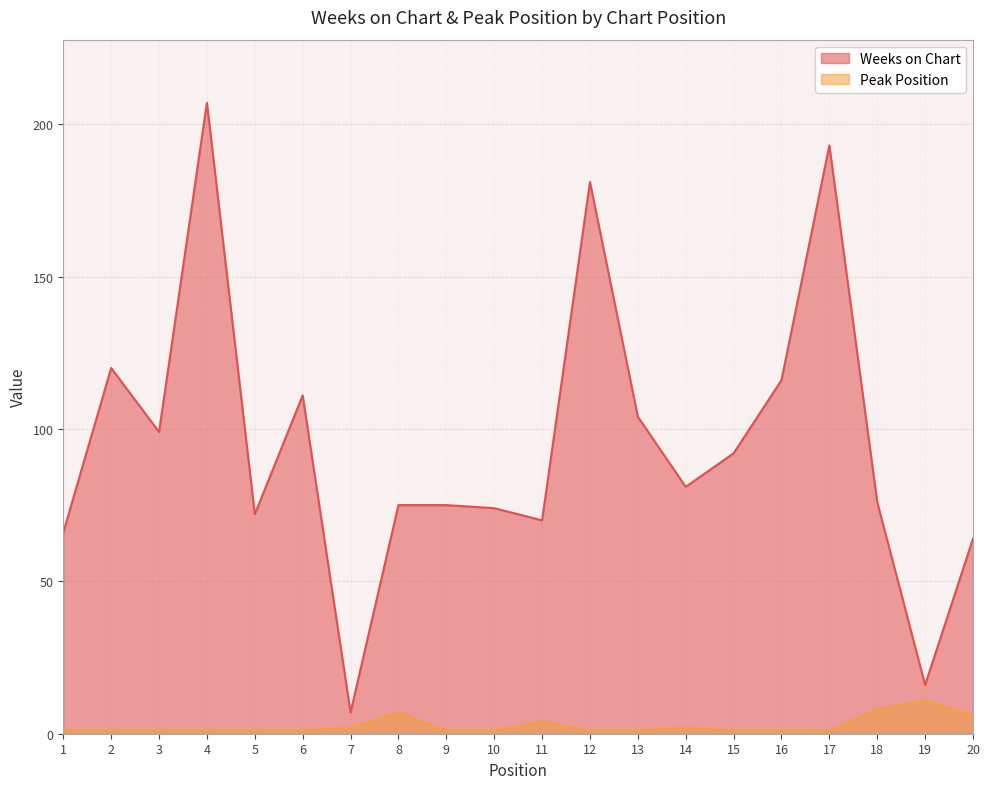

Between 1 and 20, which is larger?

1